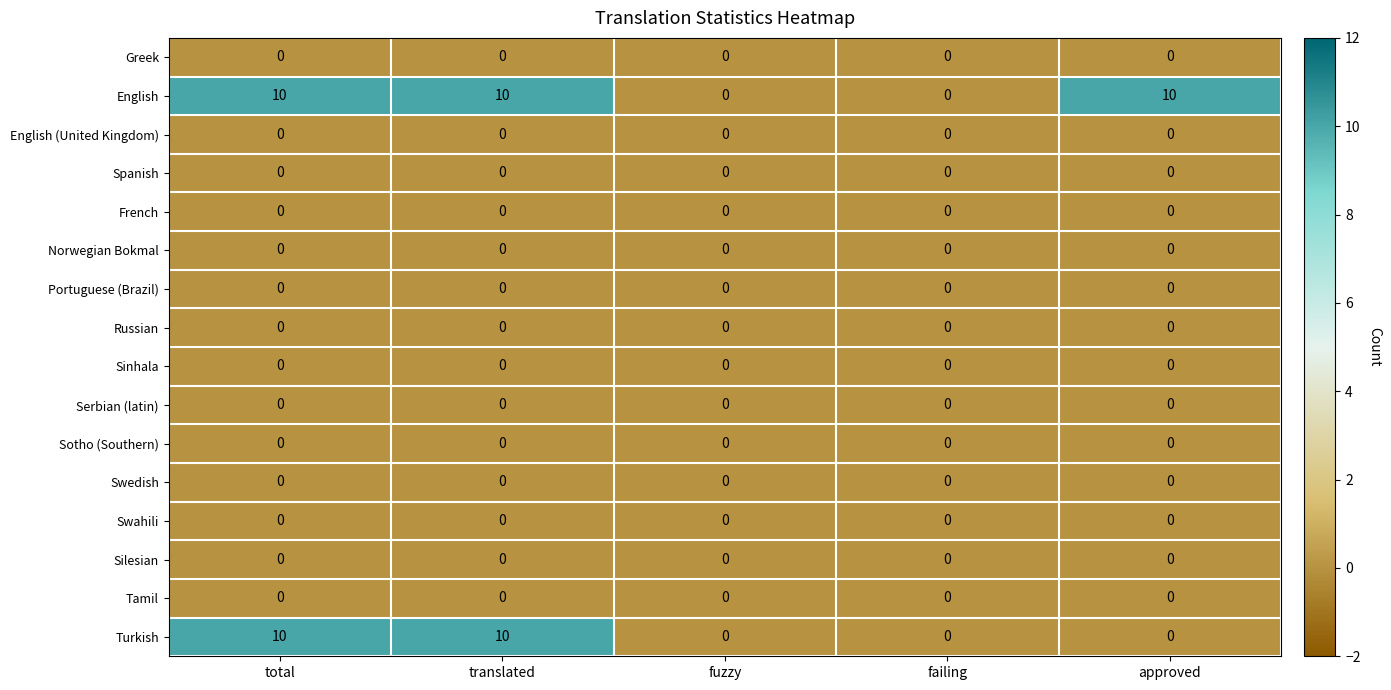

True or false: Norwegian Bokmal has a value of 0 at failing.

True